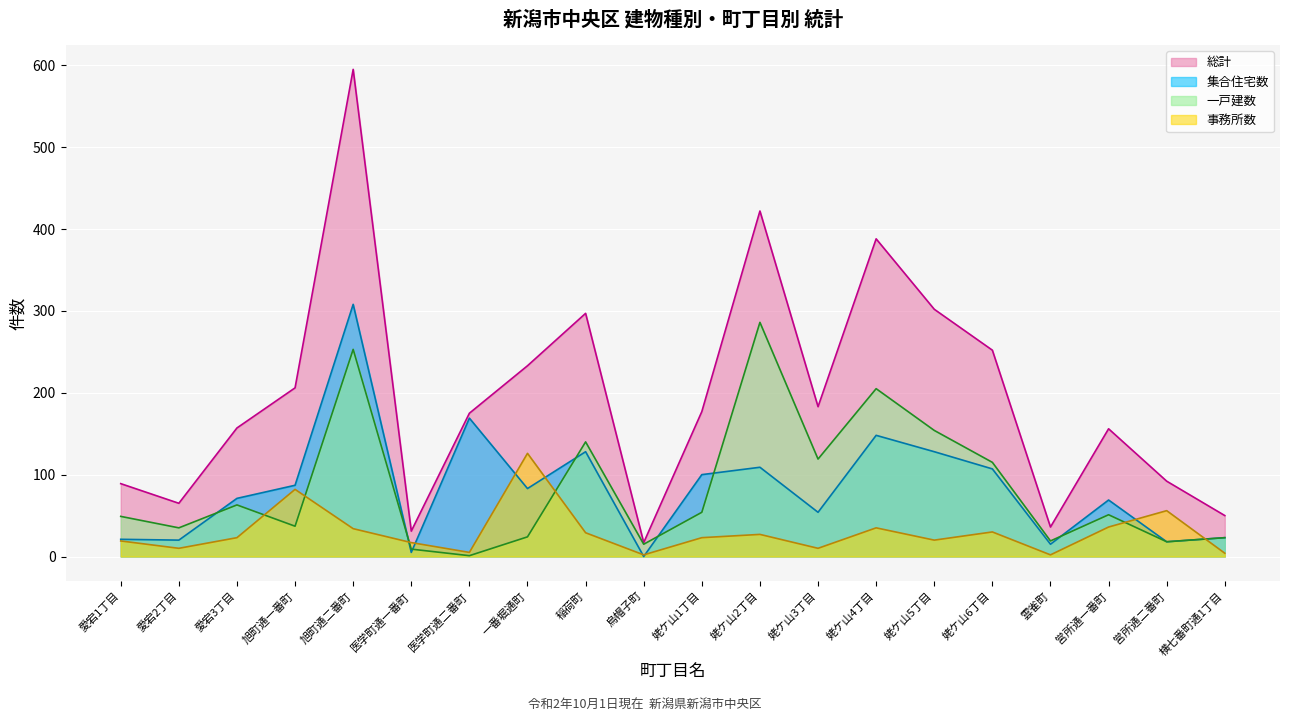

What is the difference between the maximum and minimum values in the 一戸建数 series?

285